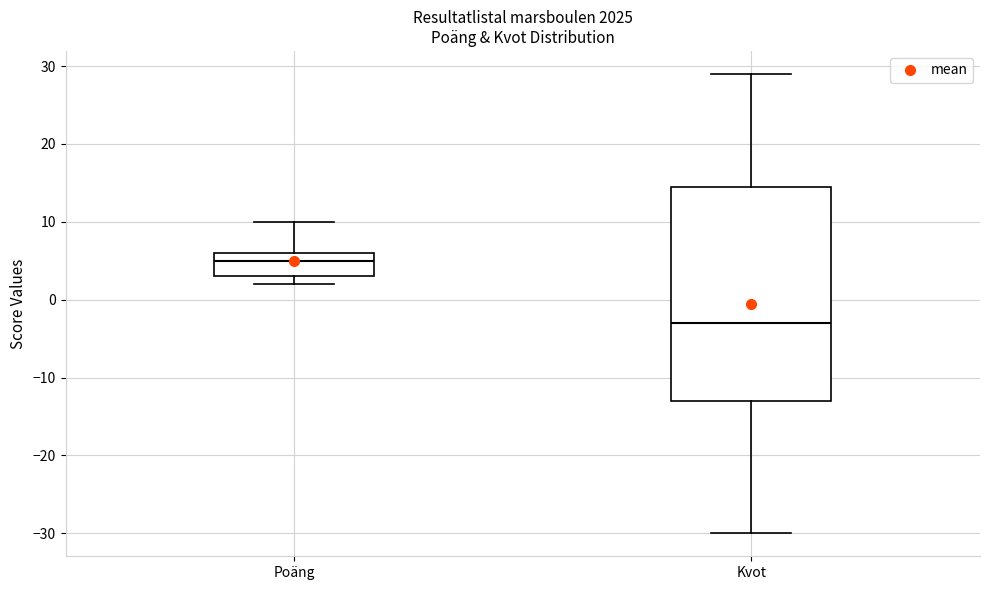

Which box is the tallest, from its lower edge to its upper edge?

Kvot